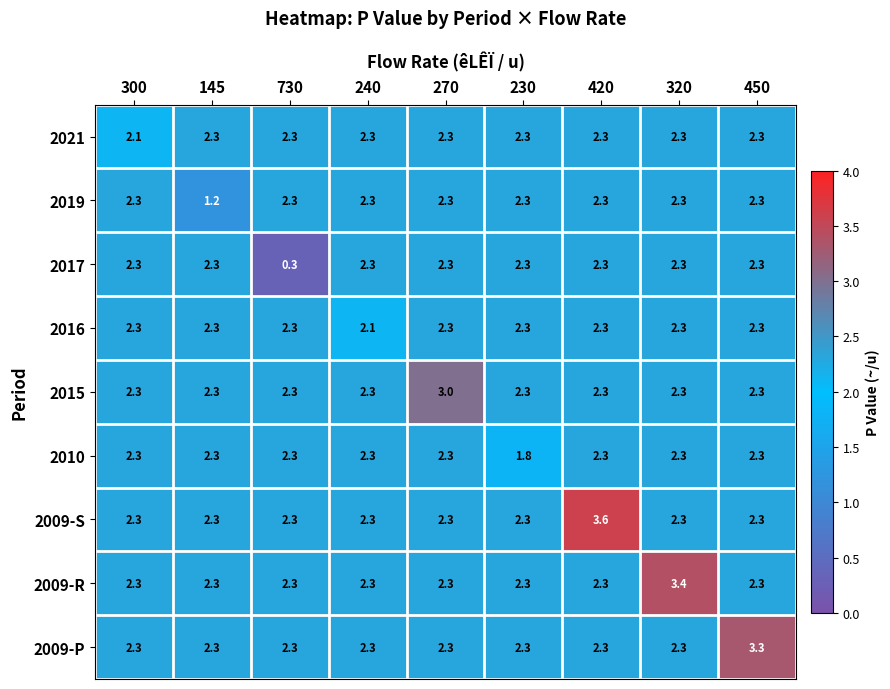

The value of 2017 at 300 is 2.3. True or false?

True